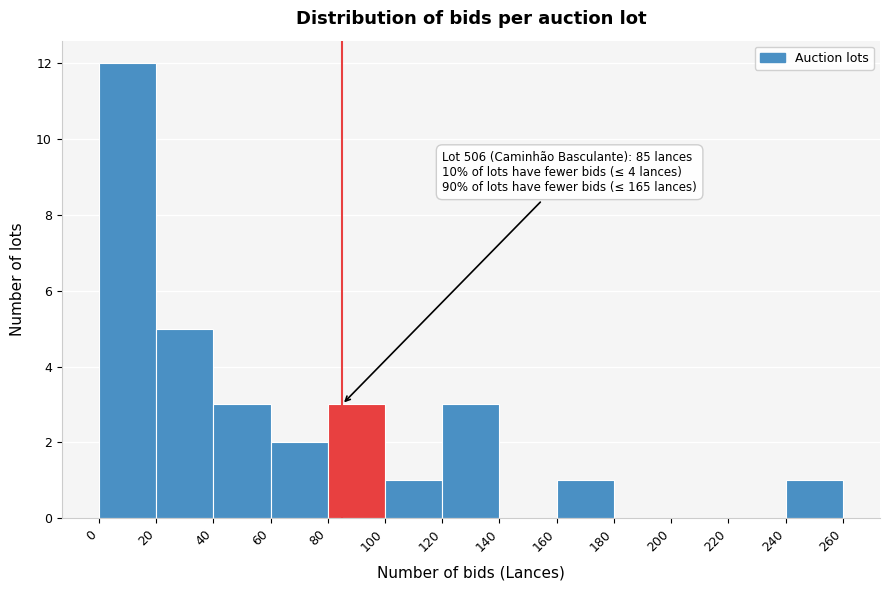

Which range on the x-axis has the tallest bar?

0 to 20